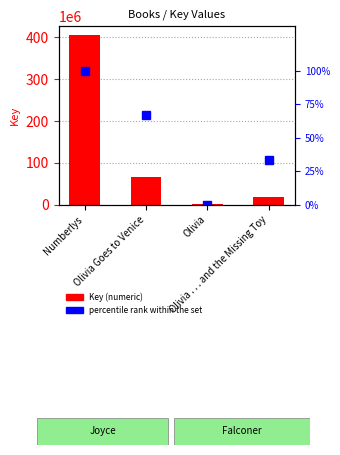

At which label does Key (numeric) first exceed 66205079?

Numberlys